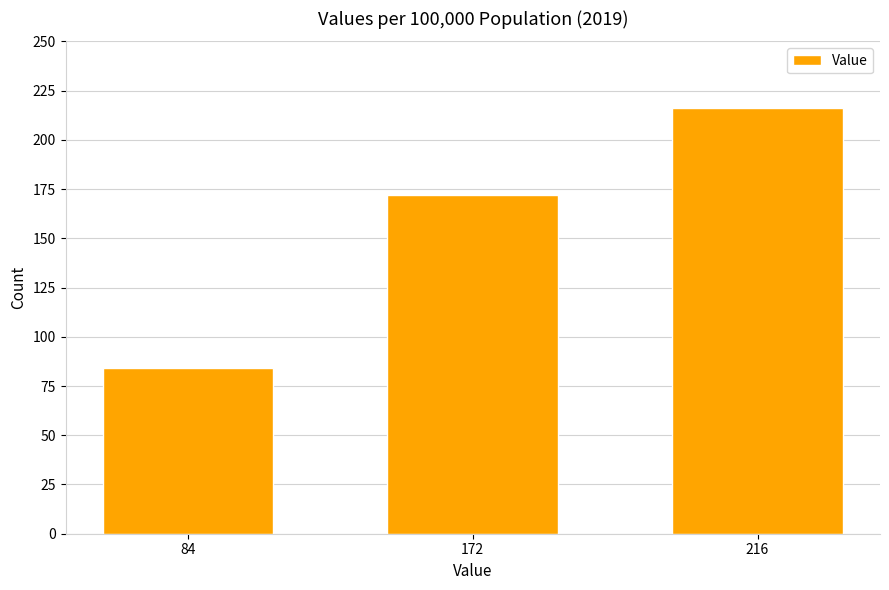

How many bars are there in total?

3